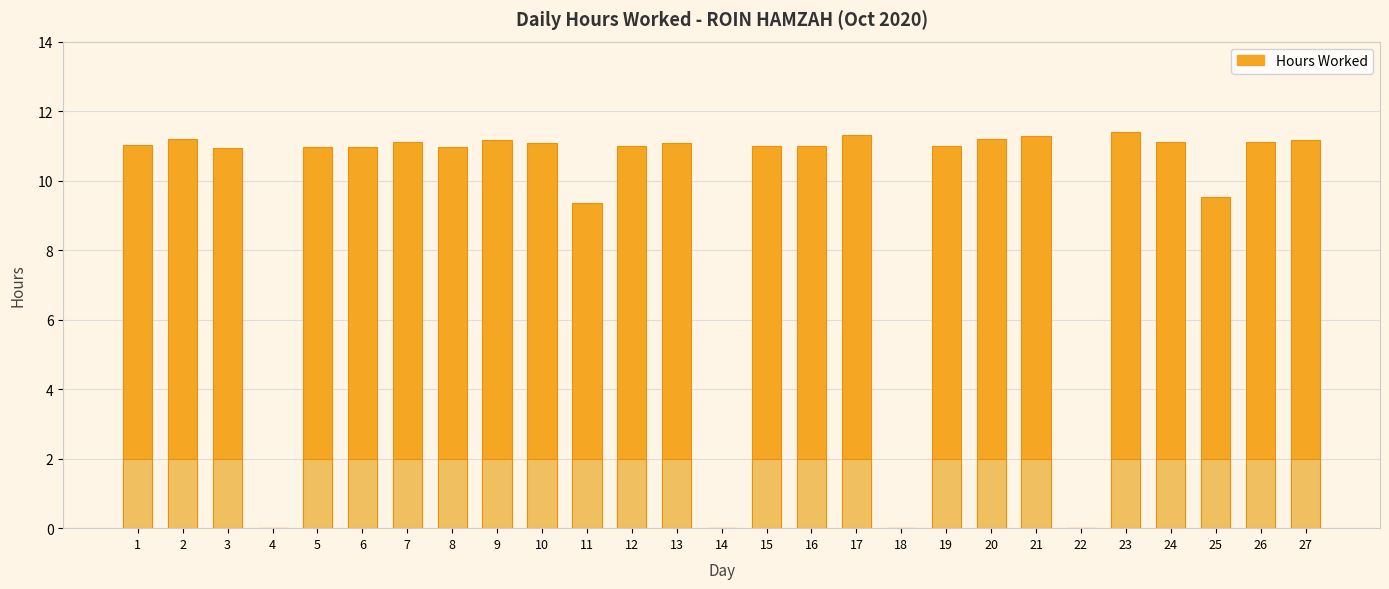

What is the maximum value shown in the chart?

11.4